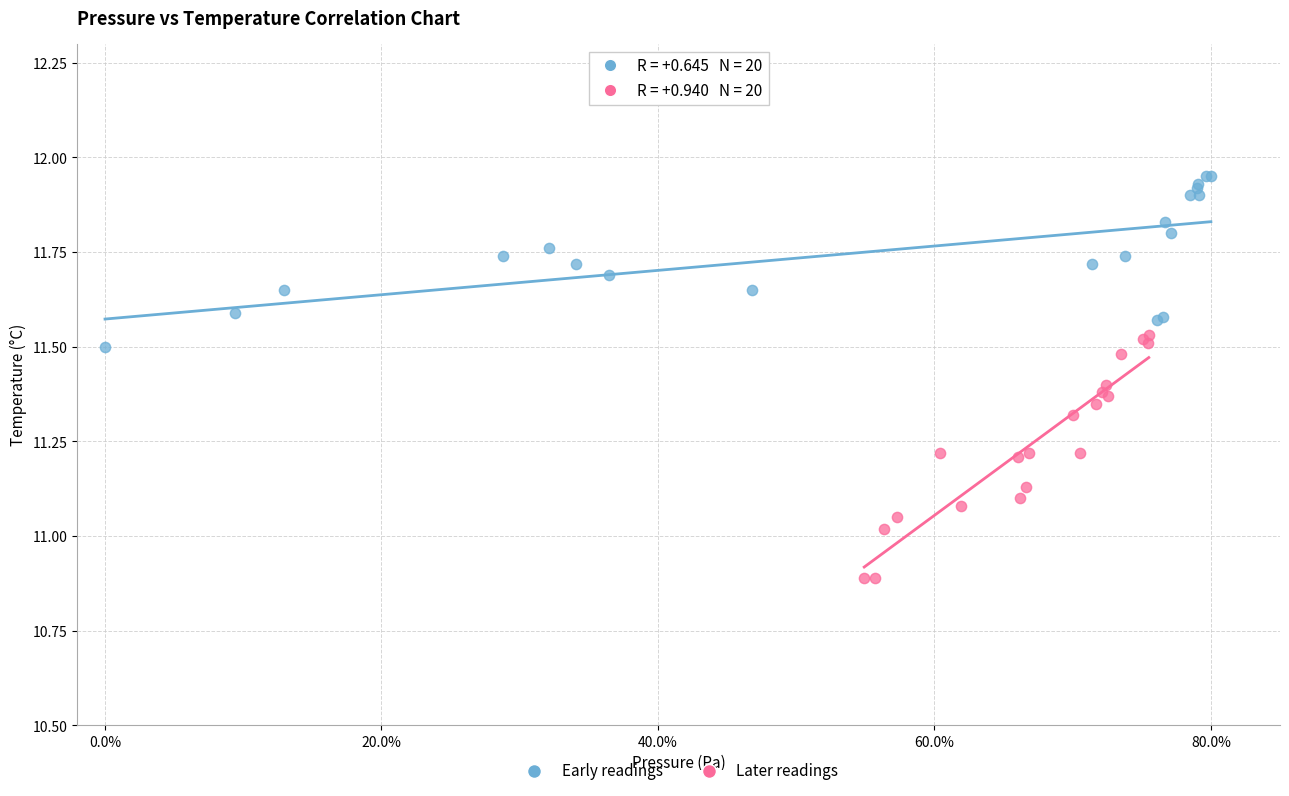

Which series reaches the minimum Y coordinate?

Later readings